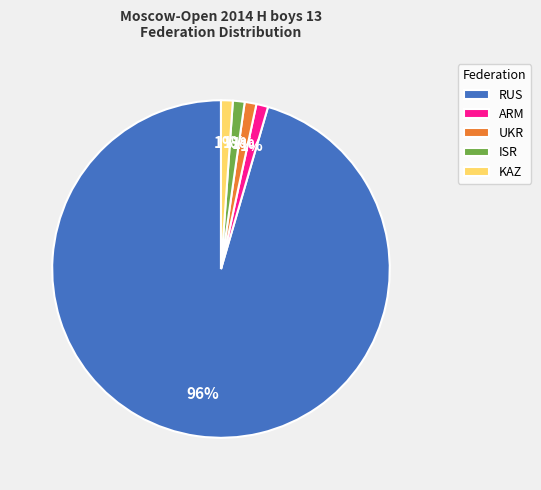

How many segments does this pie chart have?

5